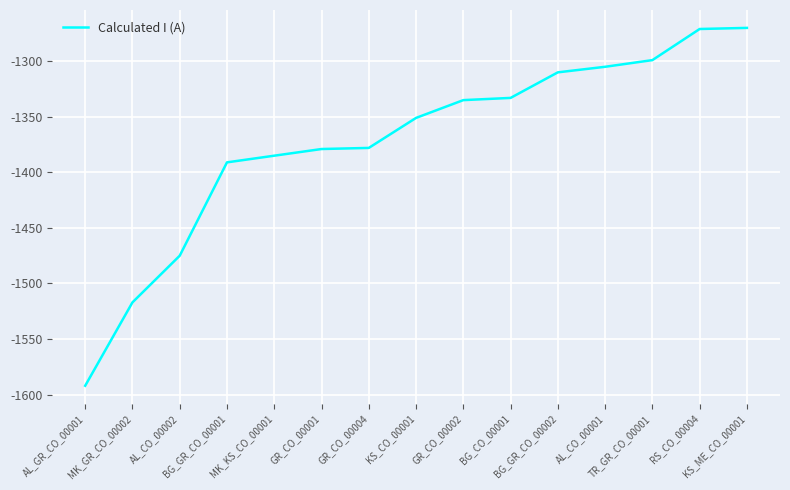

What position from the left is GR_CO_00002?

9